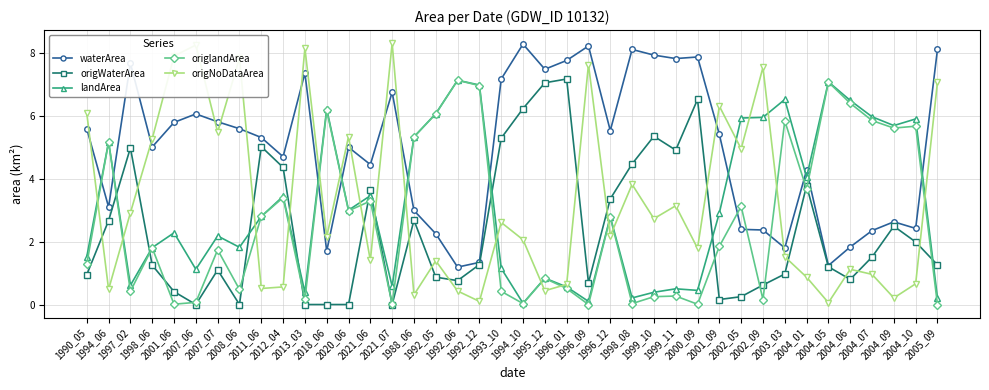

In waterArea, how many points are higher than both neighbors (excluding endpoints)?

11